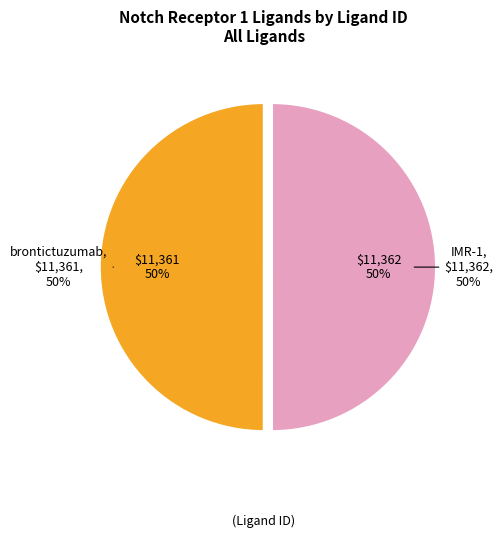

Which category has the biggest portion of the pie?

IMR-1